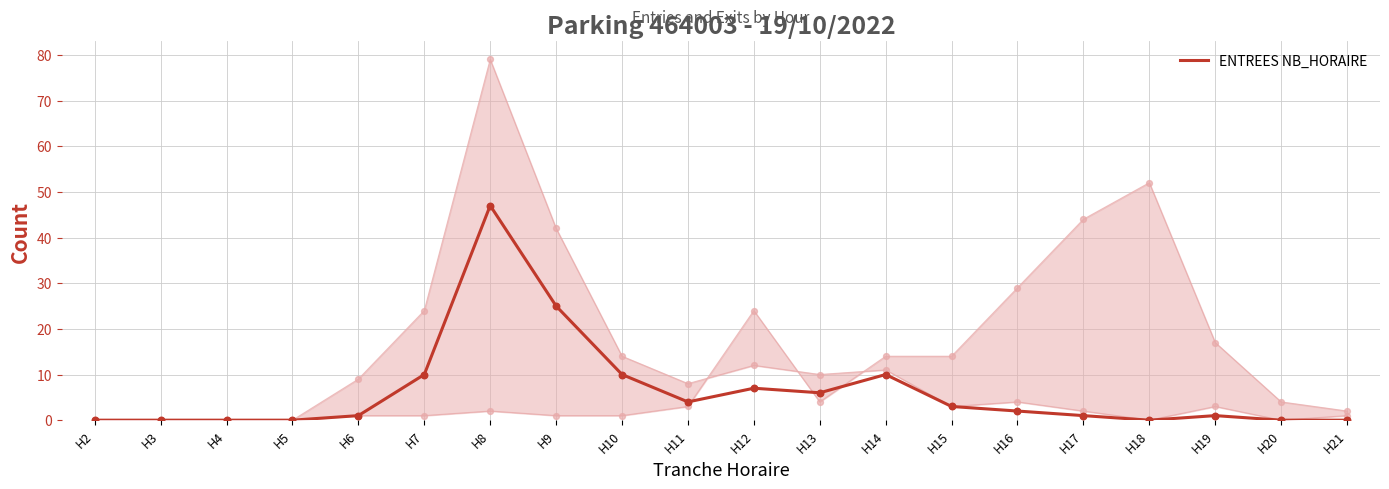

Which has a higher value, H8 or H4?

H8